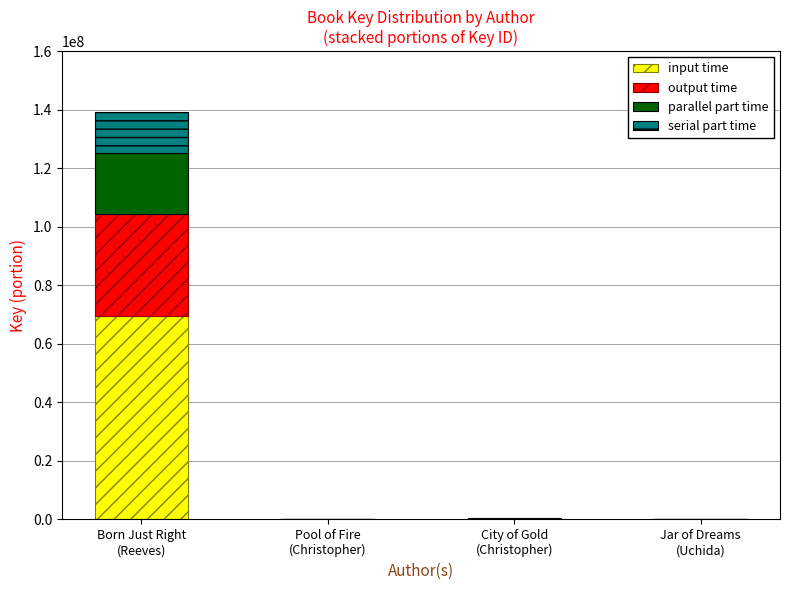

What is the total value across all series at City of Gold
(Christopher)?

311438.0